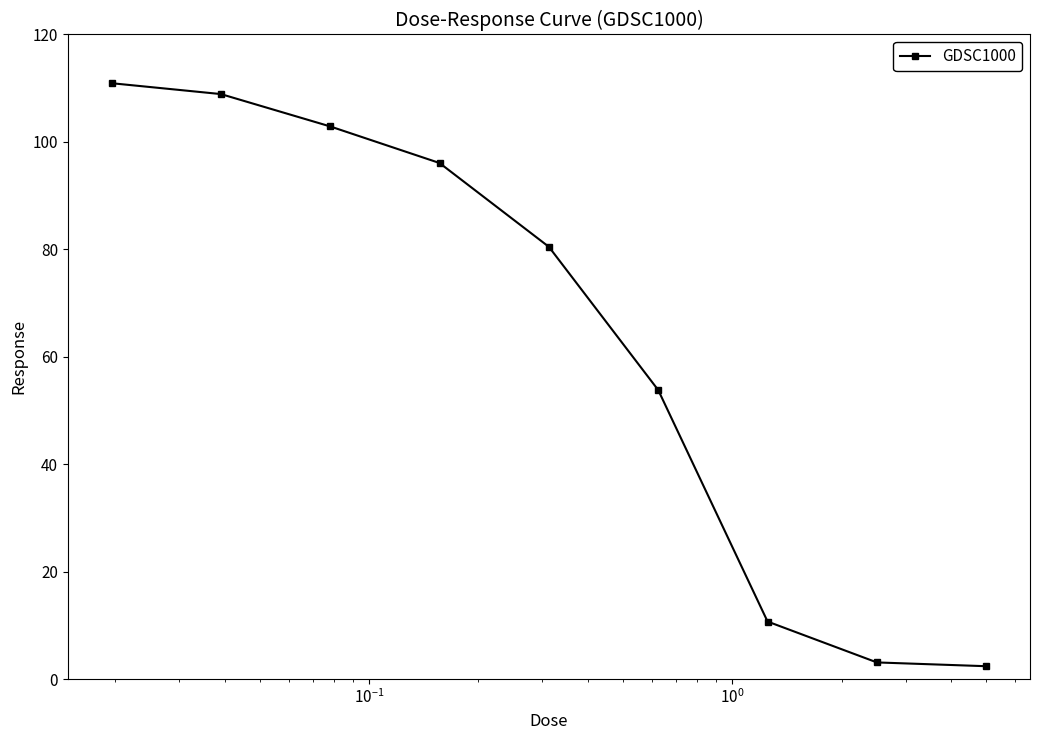

Reading left to right, transcribe all the data shown in this chart.

110.9	108.9	102.9	96.1	80.5	53.8	10.7	3.1	2.4